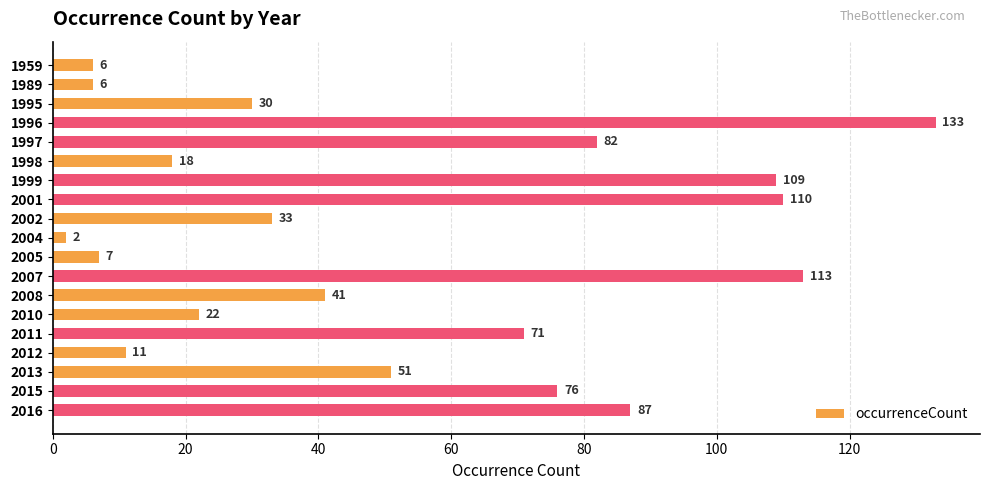

Reading top to bottom, transcribe all the data shown in this chart.

1959=6	1989=6	1995=30	1996=133	1997=82	1998=18	1999=109	2001=110	2002=33	2004=2	2005=7	2007=113	2008=41	2010=22	2011=71	2012=11	2013=51	2015=76	2016=87